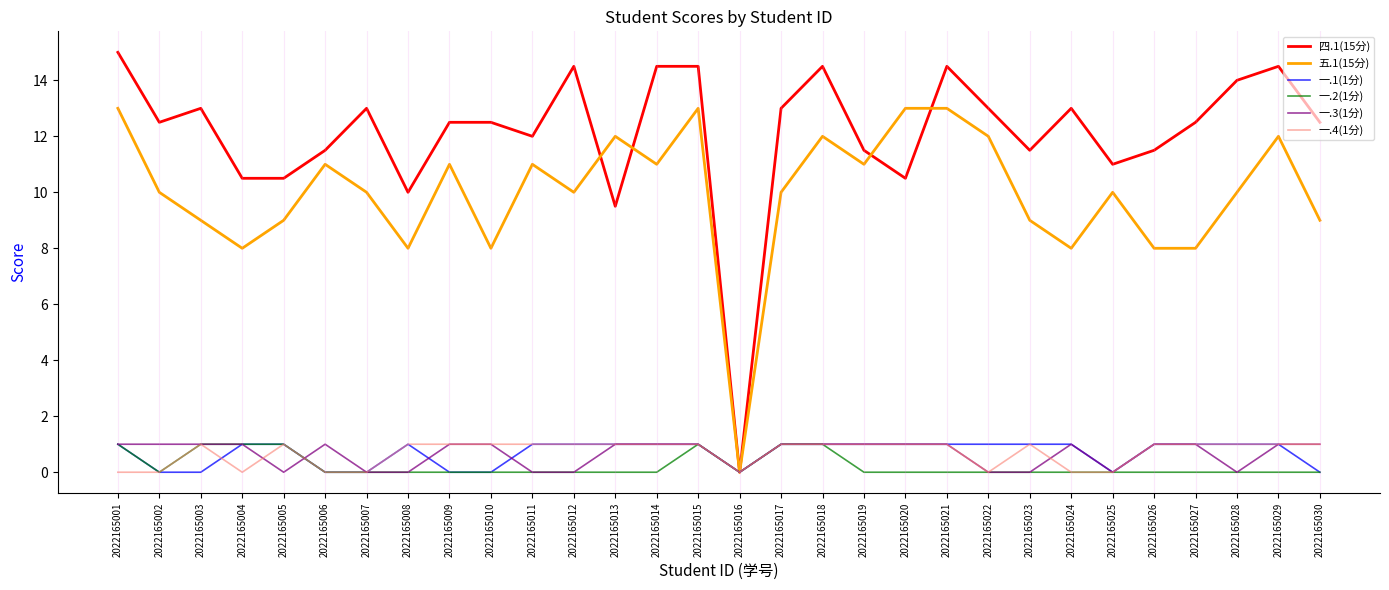

What are all the series names shown in the legend?

四.1(15分), 五.1(15分), 一.1(1分), 一.2(1分), 一.3(1分), 一.4(1分)